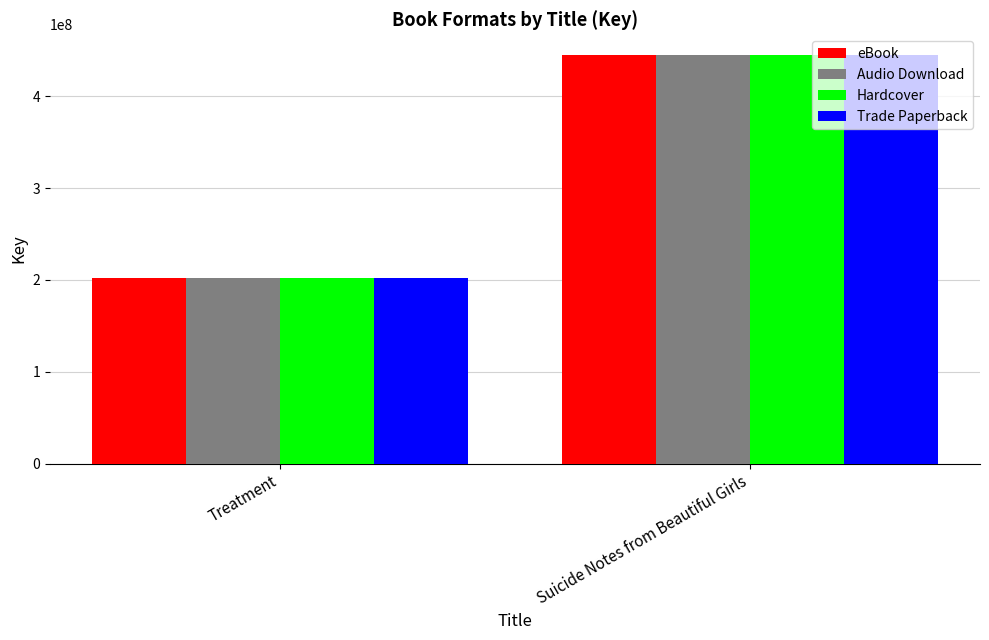

What is the approximate value of Audio Download at Suicide Notes from Beautiful Girls?

445301467